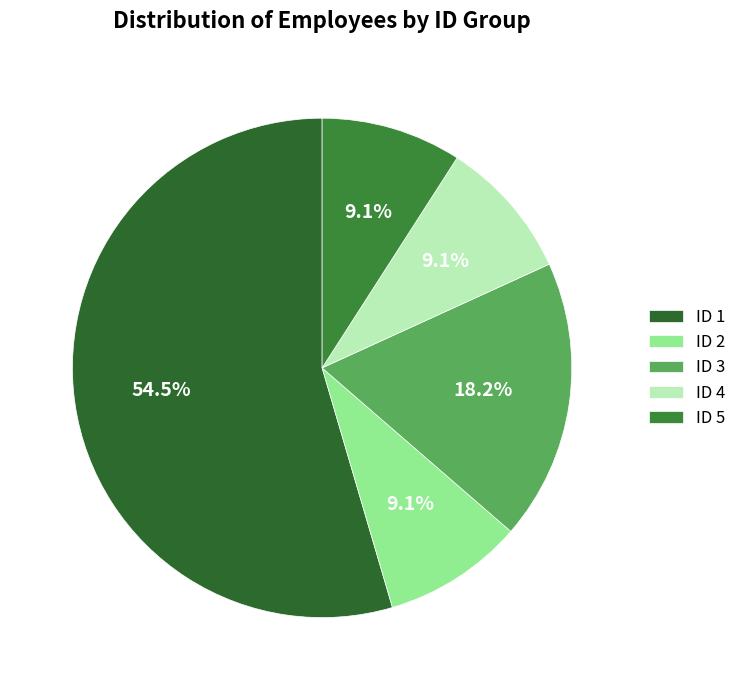

Is there any slice that represents more than half of the pie?

Yes